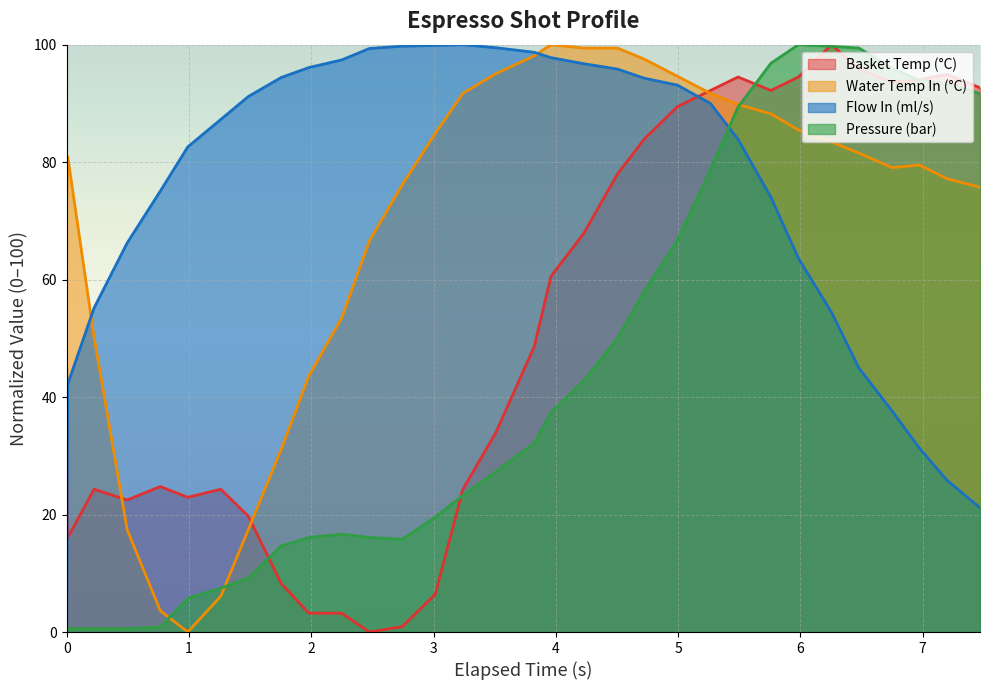

How many lines are shown in the chart?

4